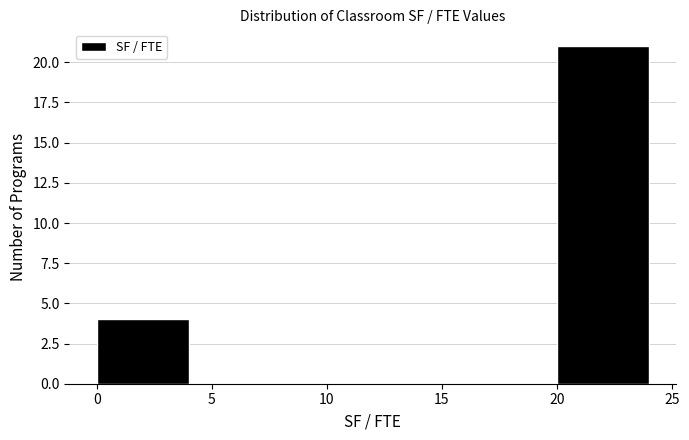

Reading left to right, list every bar in this chart as the range it spans on the x-axis followed by its height. The values are not printed on the chart, so give them approximately, as read against the axis.

0 to 4: 4
4 to 8: 0
8 to 12: 0
12 to 16: 0
16 to 20: 0
20 to 24: 21